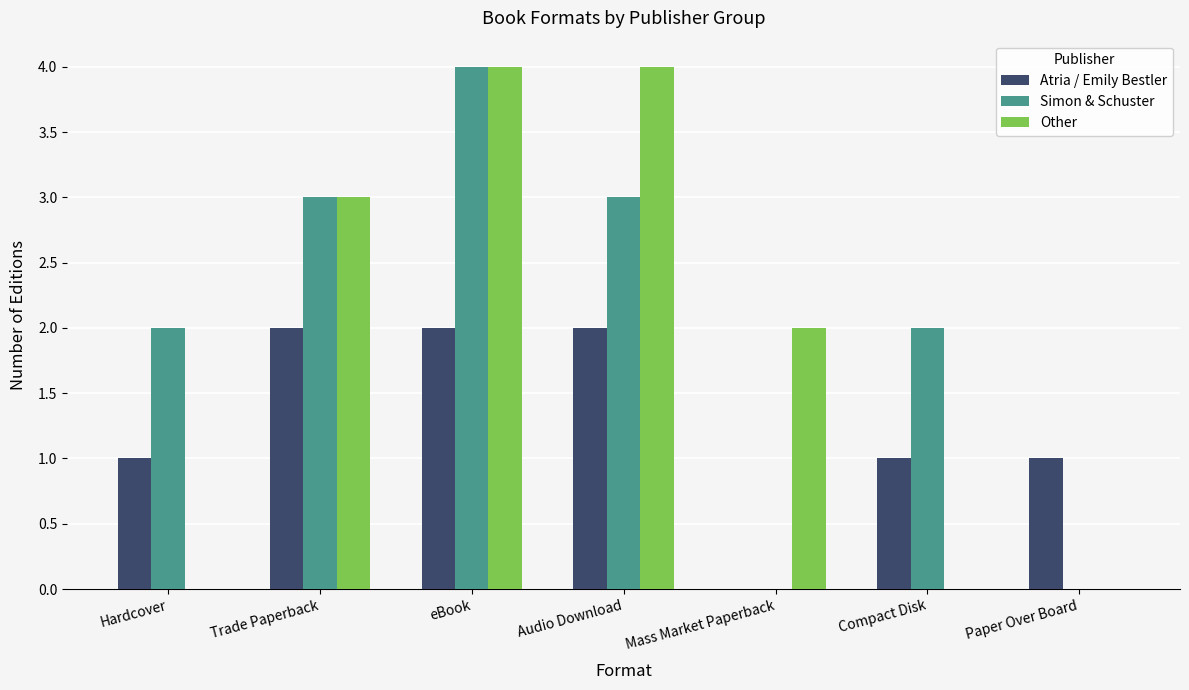

True or false: Other has a value of 0 at Mass Market Paperback.

False